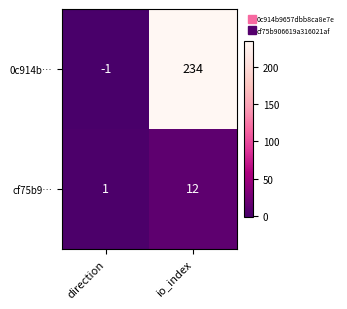

The value of cf75b9… at io_index is 12. True or false?

True